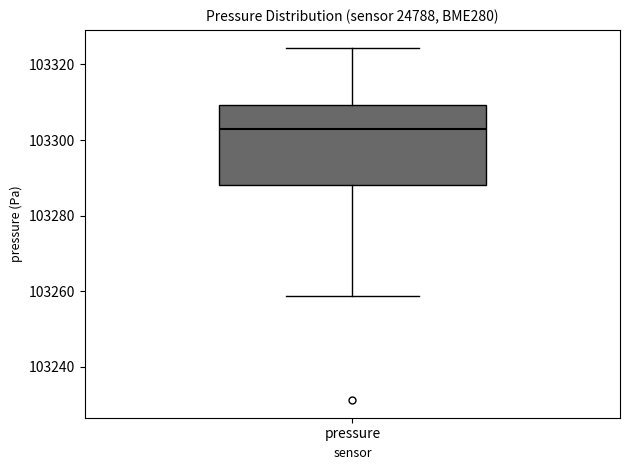

Read this box plot against the y-axis: the position of the median line, the range covered by the box, and the ends of both whiskers. The values are not printed on the chart, so give them approximately, as read against the axis.

median 103302, box 103288 to 103310, whiskers 103258 to 103324